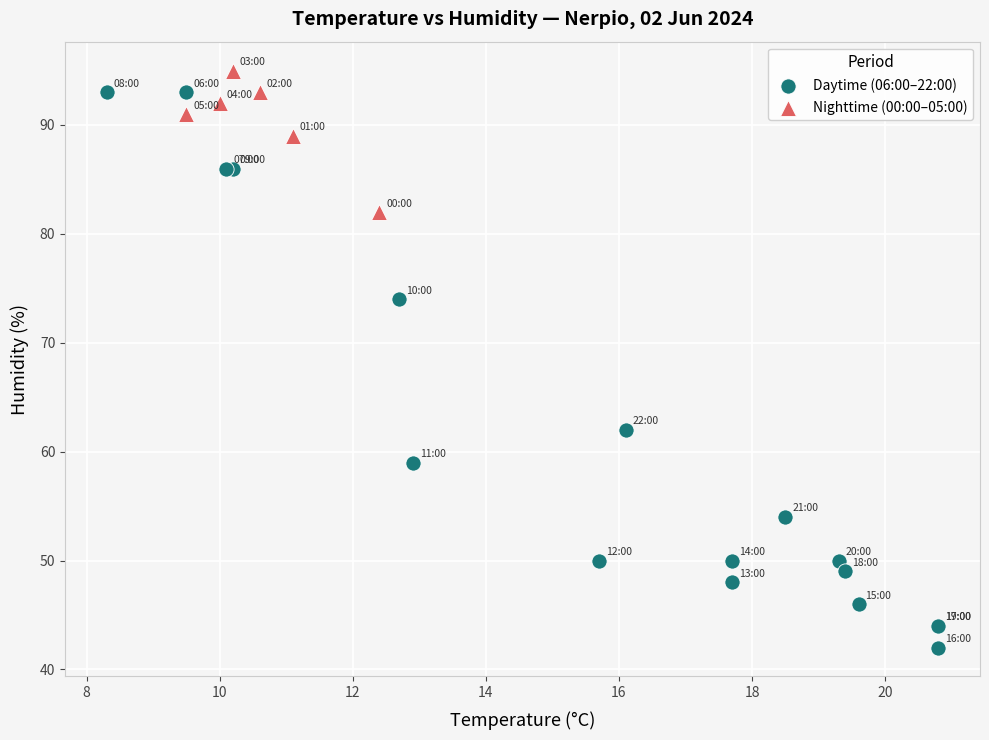

What are all the series names shown in the legend?

Daytime (06:00–22:00), Nighttime (00:00–05:00)